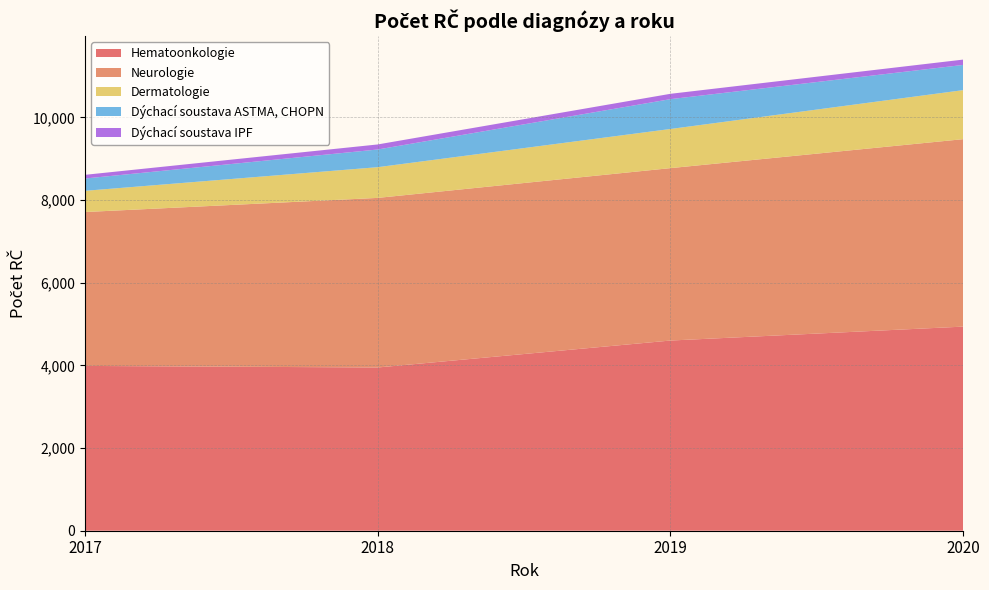

Reading left to right, extract all data points from this chart.

Hematoonkologie: 3987	3949	4601	4938
Neurologie: 3723	4103	4171	4535
Dermatologie: 513	743	947	1186
Dýchací soustava ASTMA, CHOPN: 298	428	722	610
Dýchací soustava IPF: 89	122	129	129